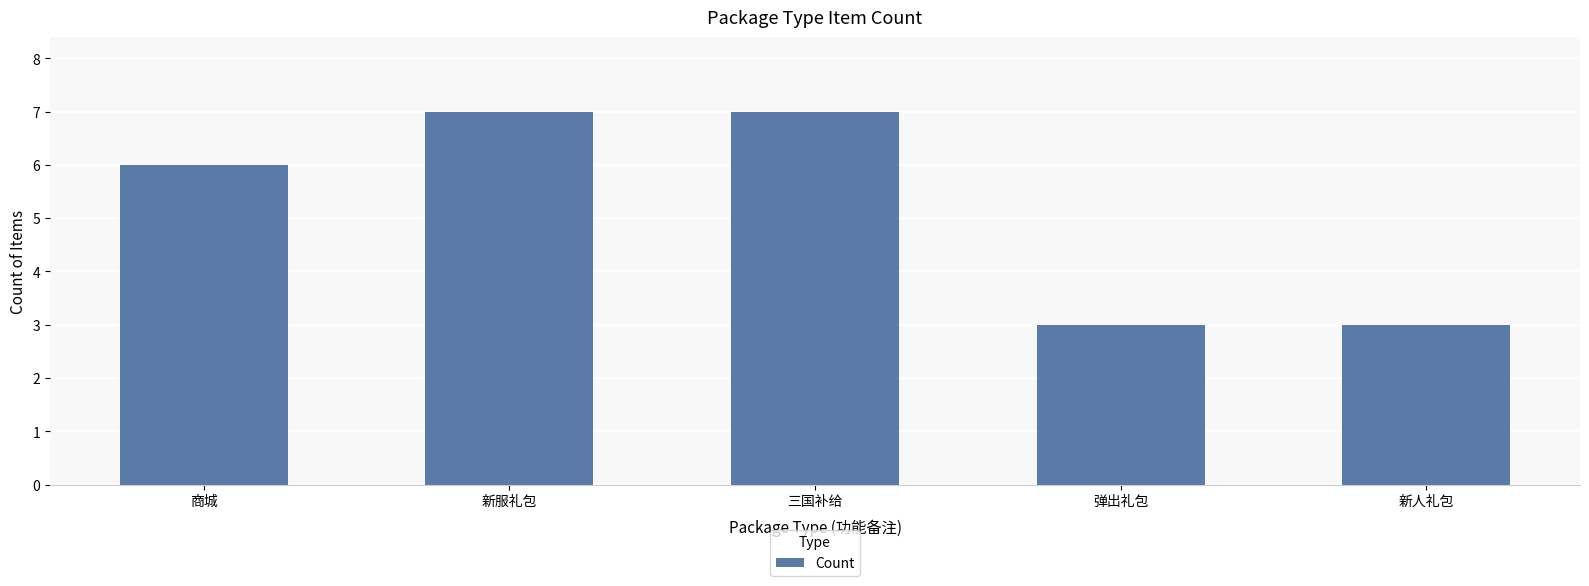

What is the difference between the maximum and minimum values?

4